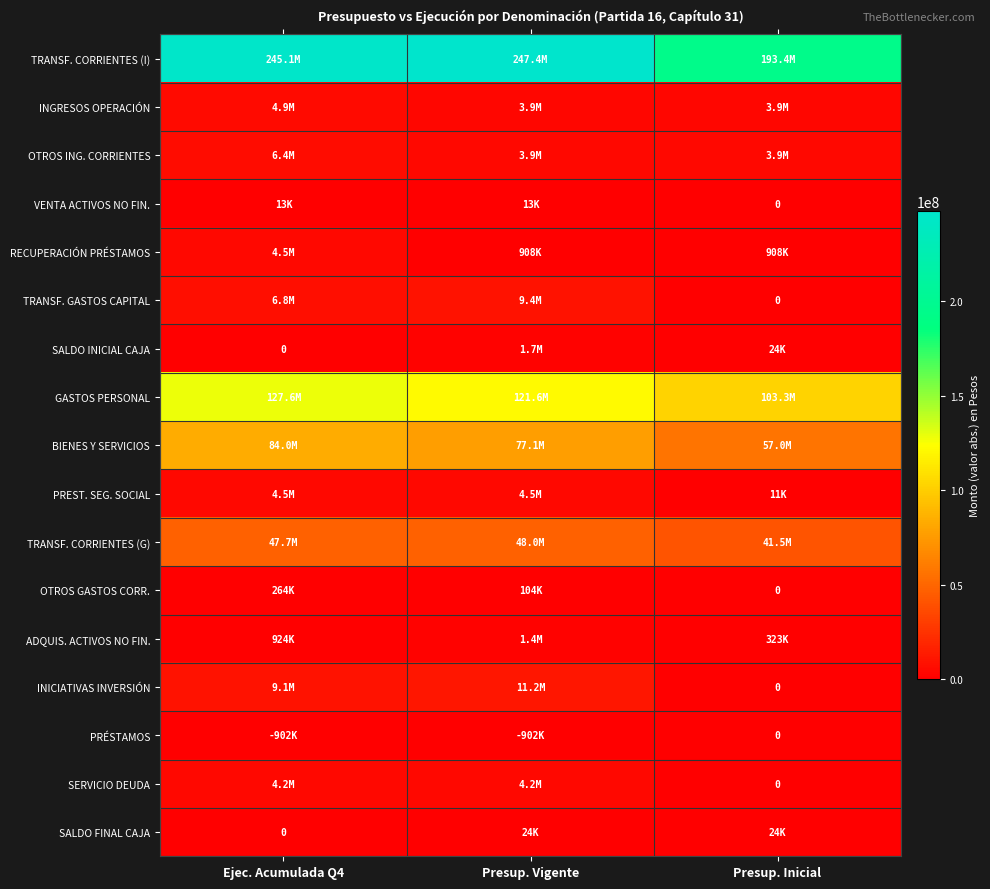

At which category is the sum across all series the highest?

Ejec. Acumulada Q4